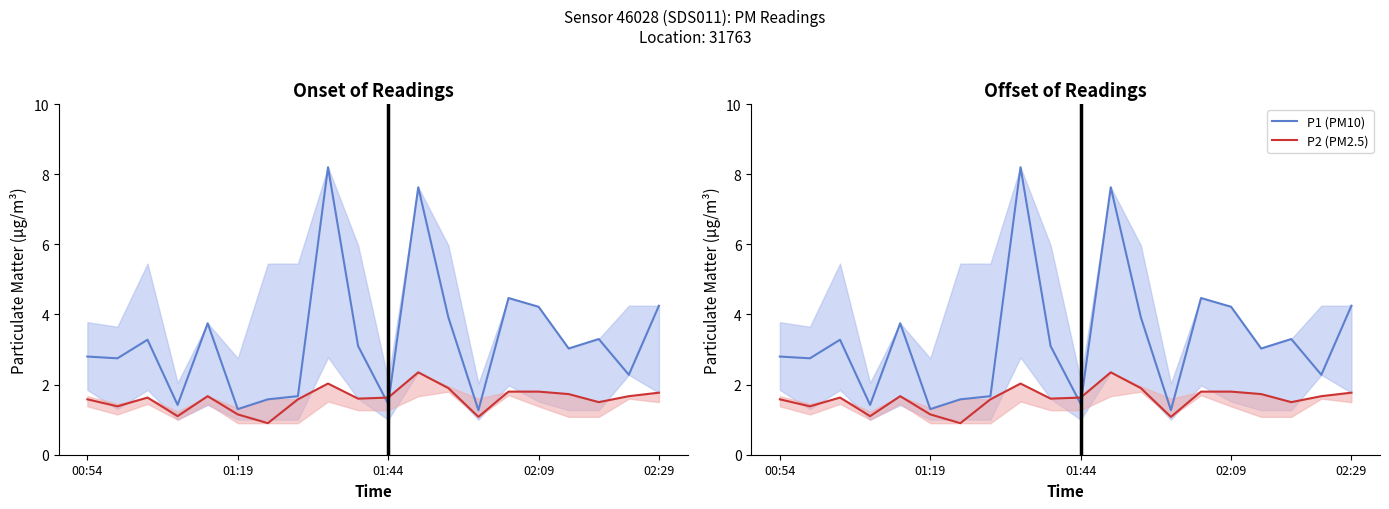

At 12, list the series in order from largest to smallest.

P1 (PM10), P2 (PM2.5)